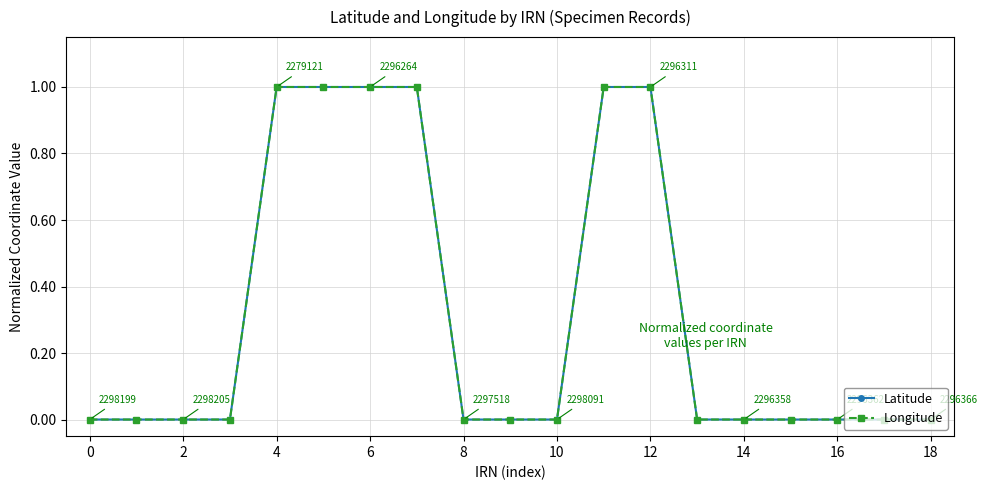

Which series has the widest spread of values?

Latitude